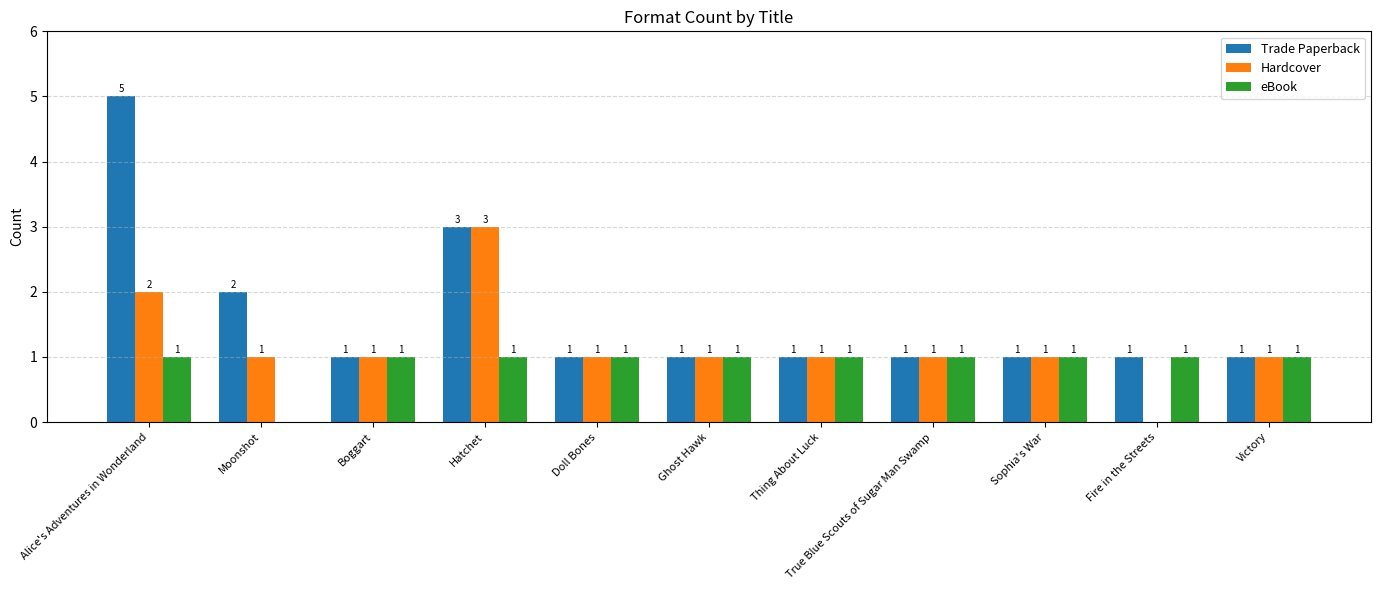

Which series has the largest total across all categories?

Trade Paperback